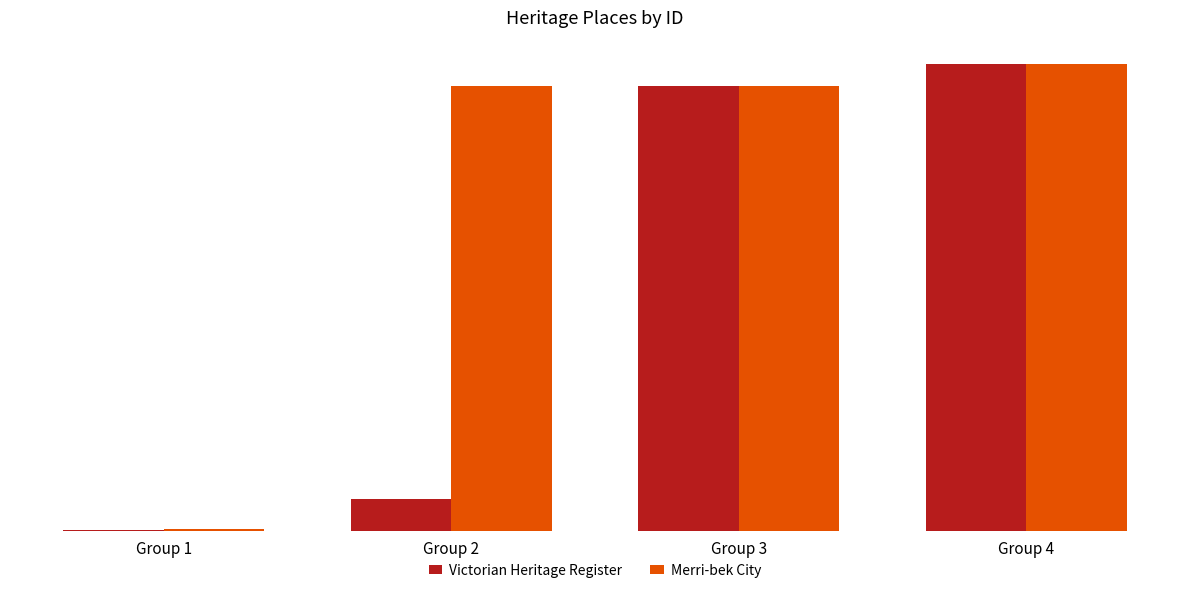

Does the chart contain stacked bars?

No